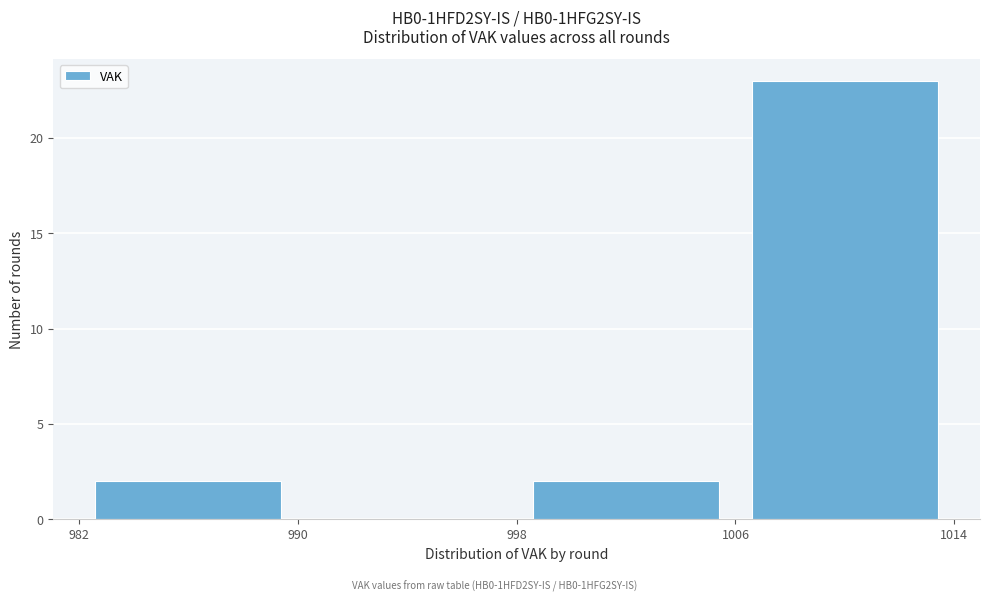

How tall is the bar that spans 1006 to 1014 on the x-axis? The values are not printed on the chart, so give them approximately, as read against the axis.

23